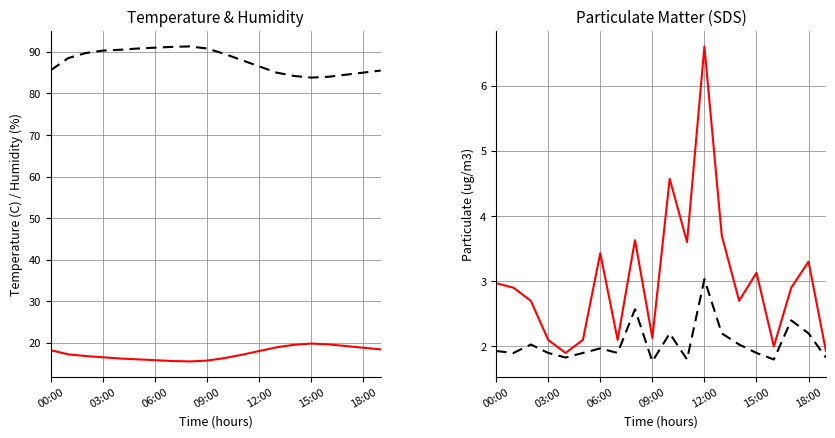

Between 00:00 and 19, which is larger?

19